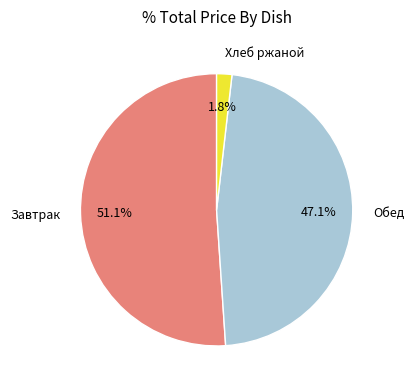

What is the smallest slice in the pie chart?

Хлеб ржаной